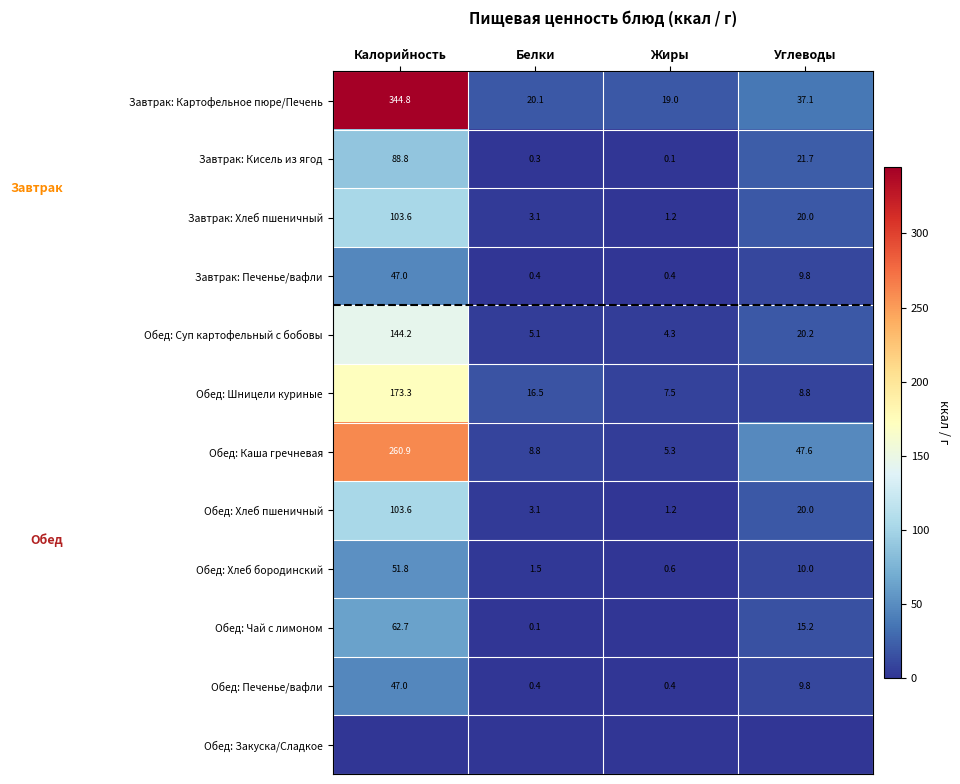

At which category is the sum across all series the highest?

Калорийность